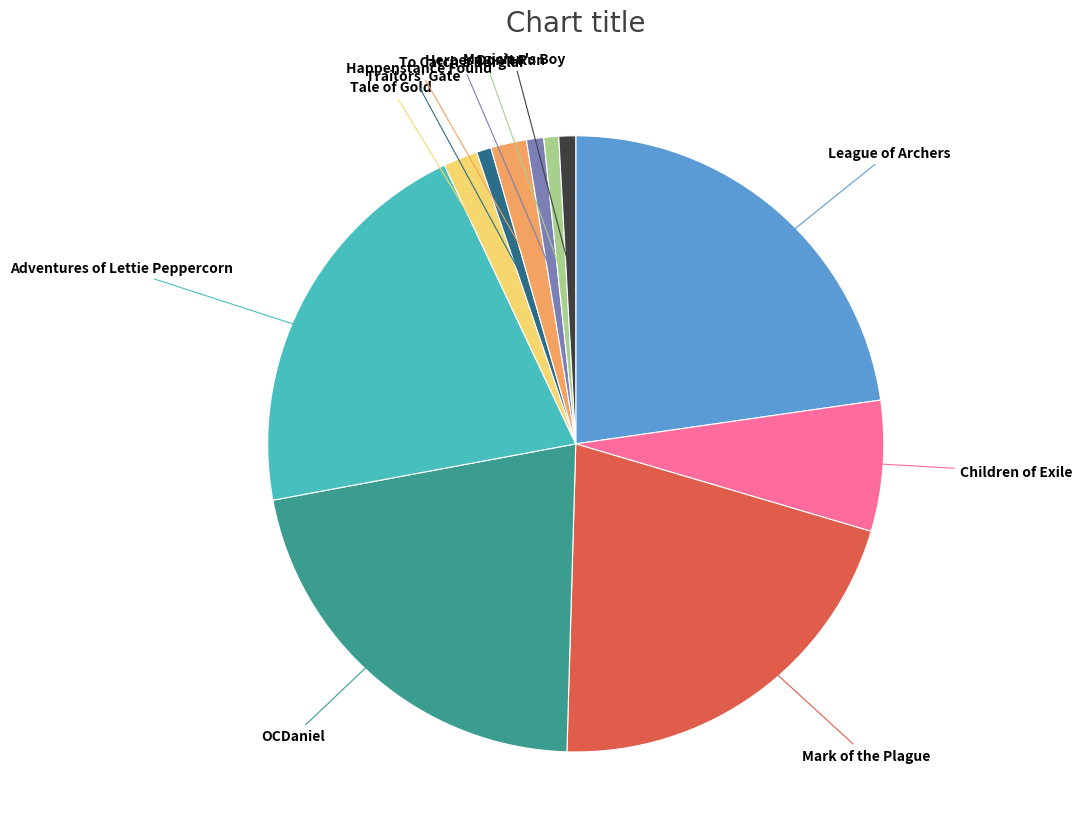

Is there any slice that represents more than half of the pie?

No